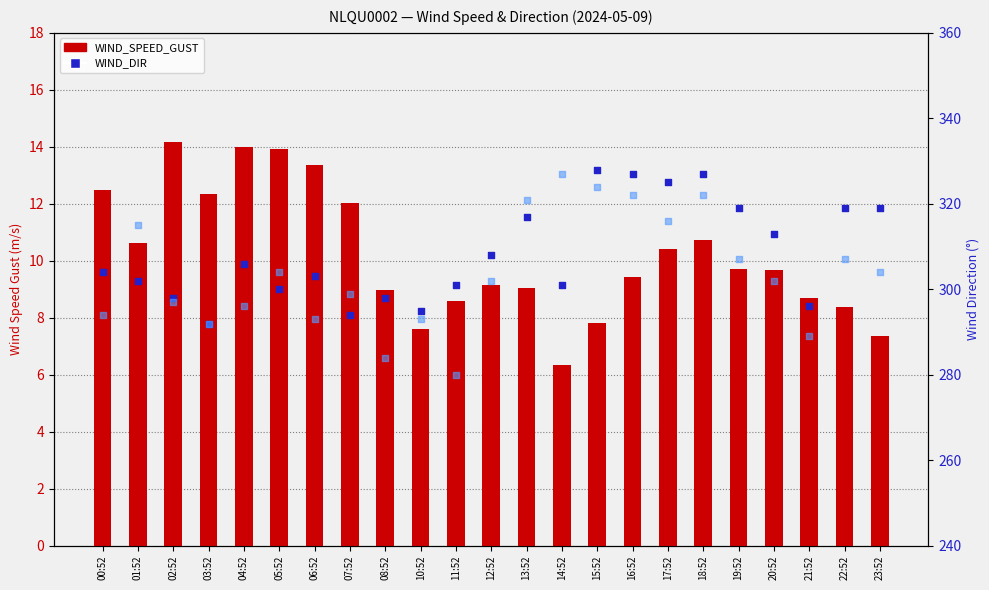

Which series has the widest spread of Y values?

WIND_DIR_GUST